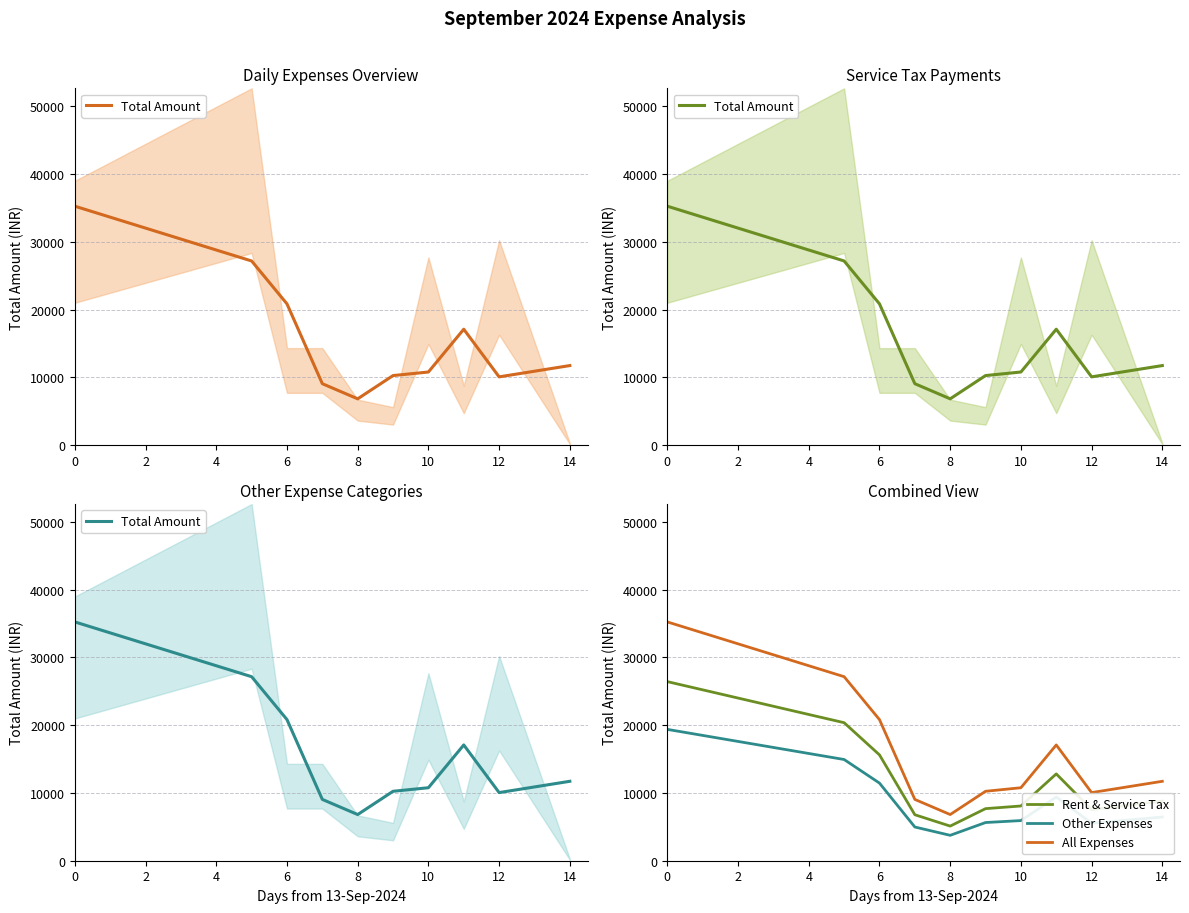

At which label is Rent & Service Tax closest to 15775?

6